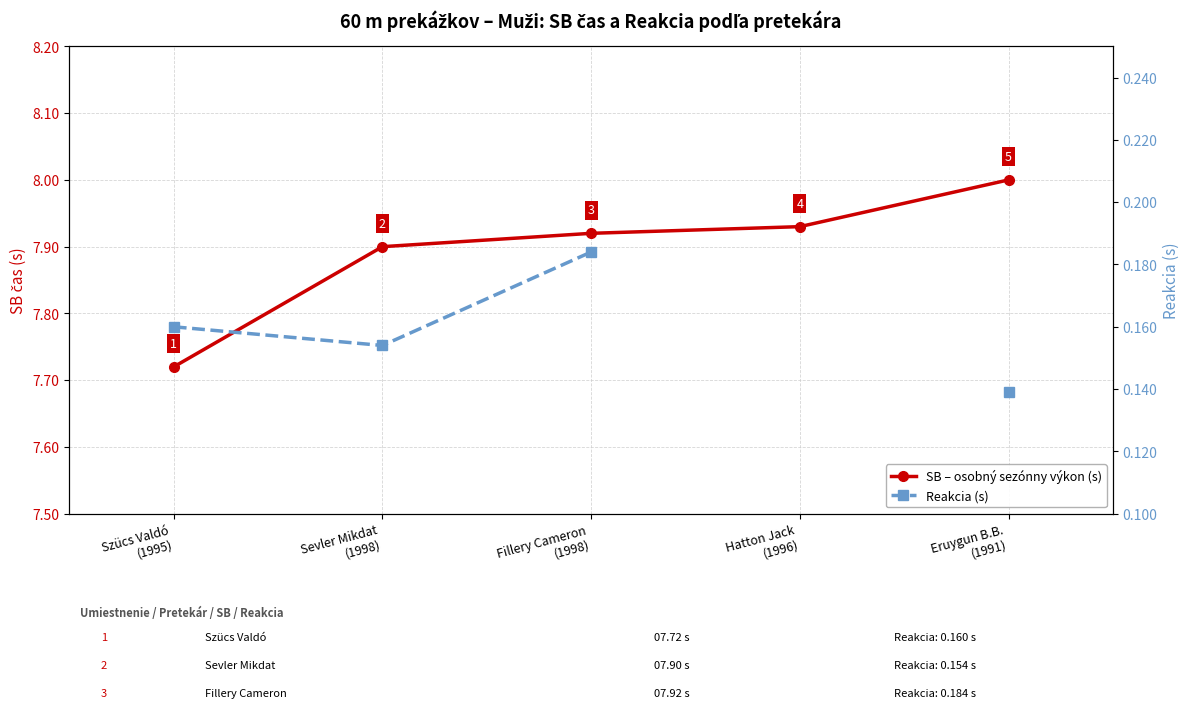

In Reakcia (s), how many points are lower than both neighbors (excluding endpoints)?

1